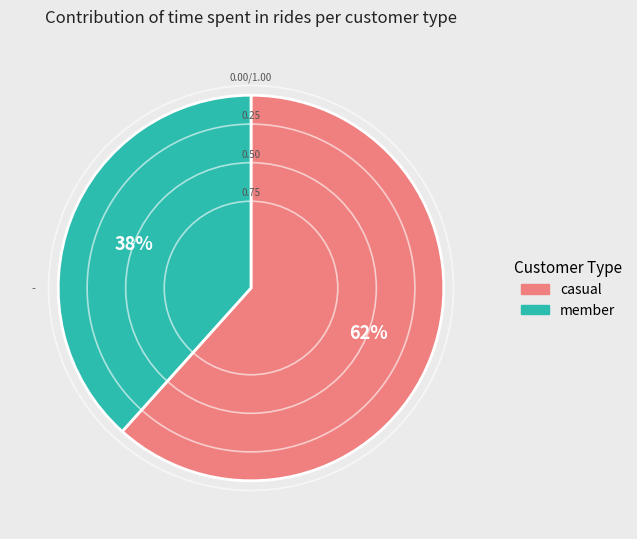

To the nearest percent, what is the average slice percentage?

50%